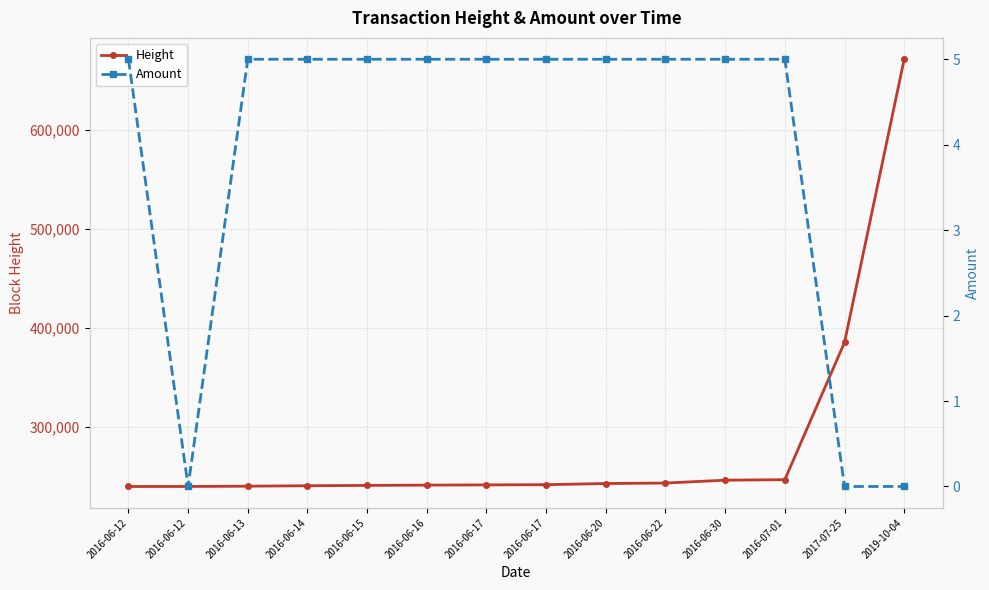

What is the difference between the highest and lowest values at 2016-06-12?

239908.0